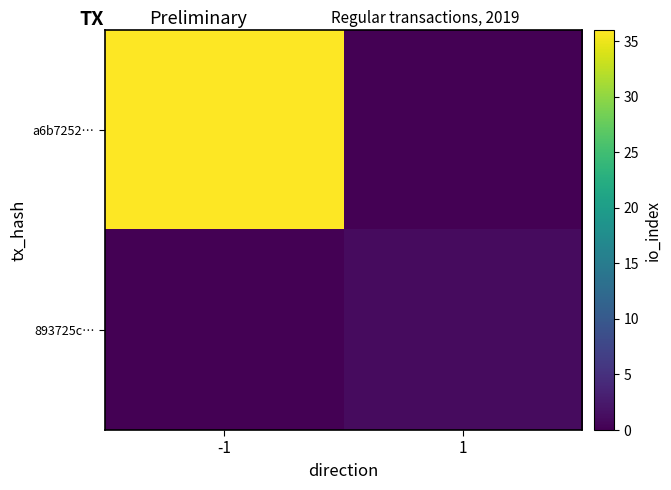

At how many categories does at least one series exceed 15?

1